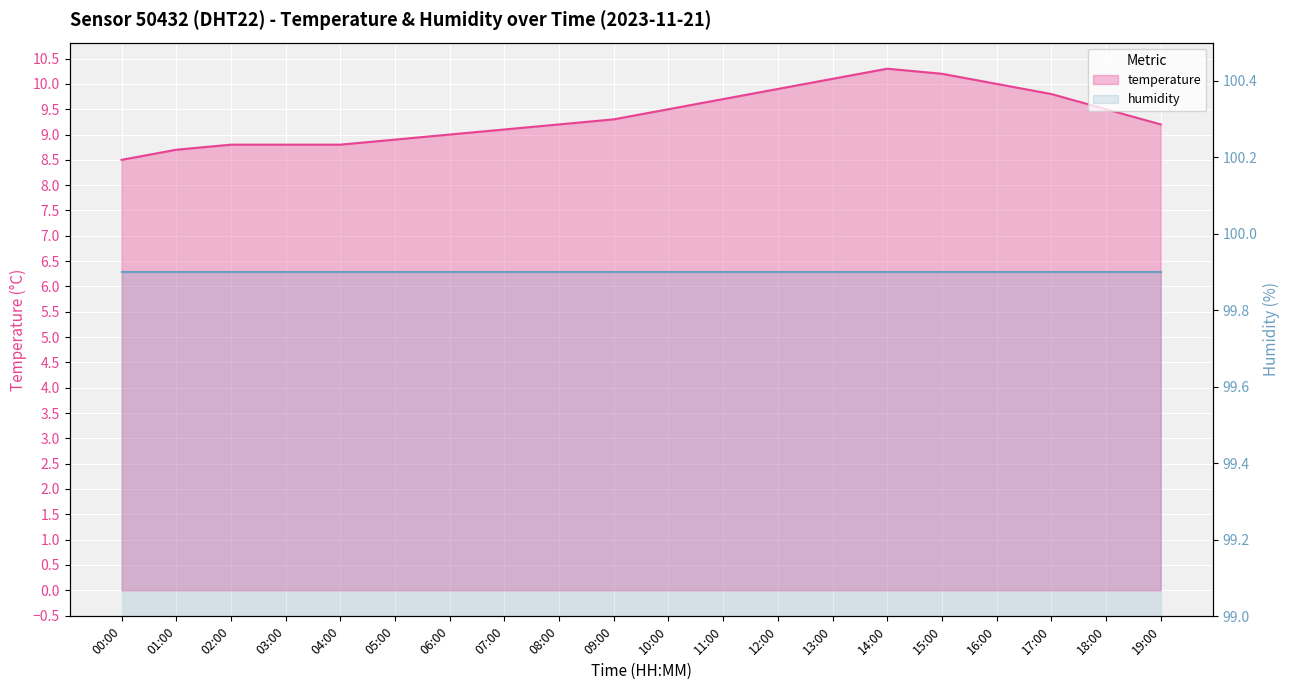

At which category is the sum across all series the highest?

14:00